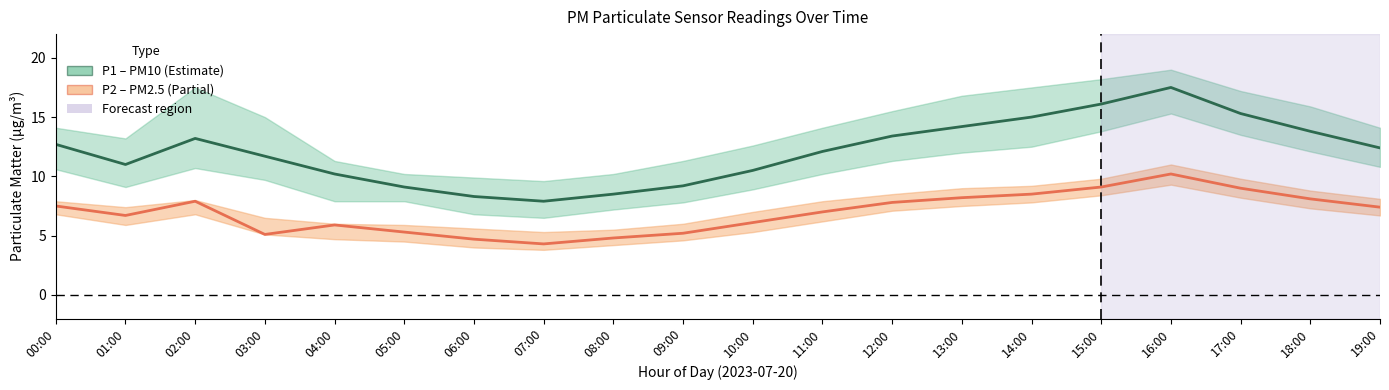

What is the spread (max minus min) of values at 17:00?

6.3